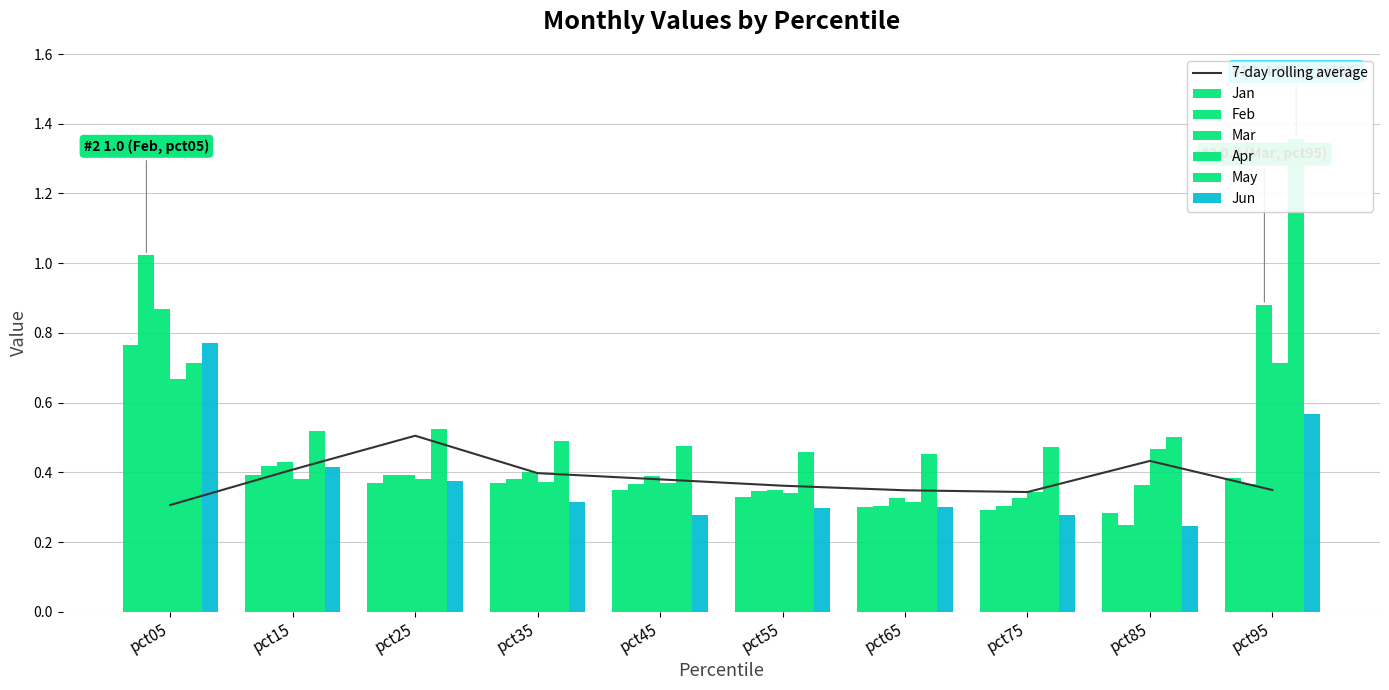

What is the average value of the Mar series?

0.5